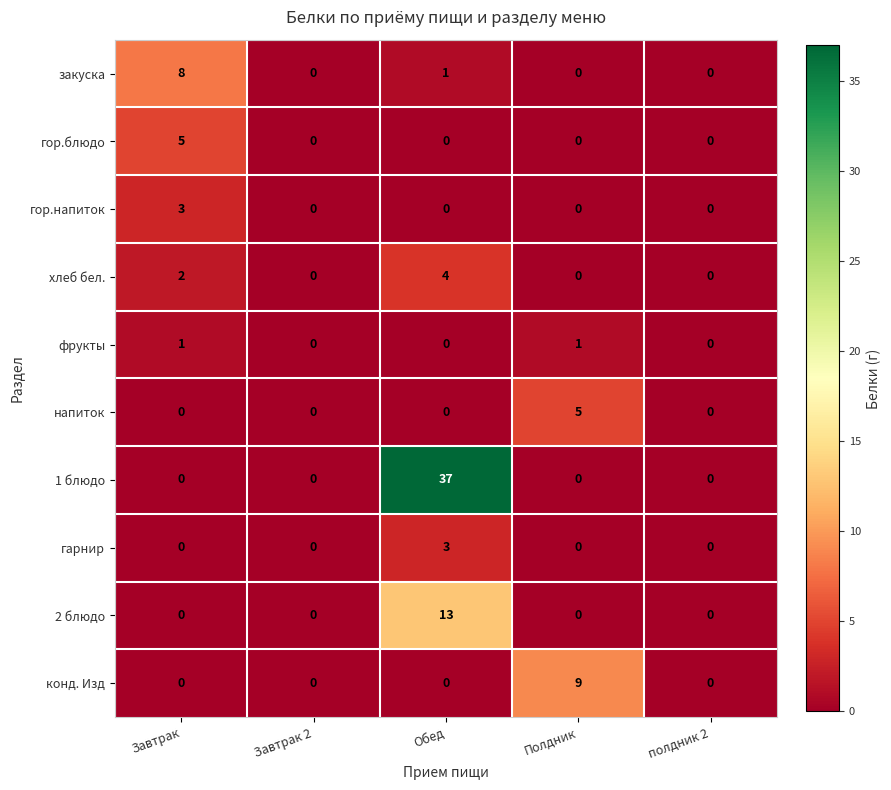

What is the spread (max minus min) of values at Обед?

37